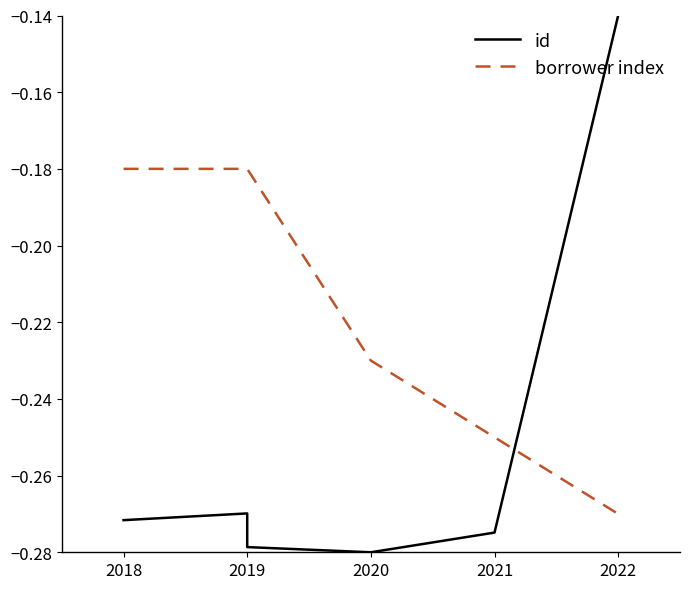

In id, how many points are higher than both neighbors (excluding endpoints)?

1